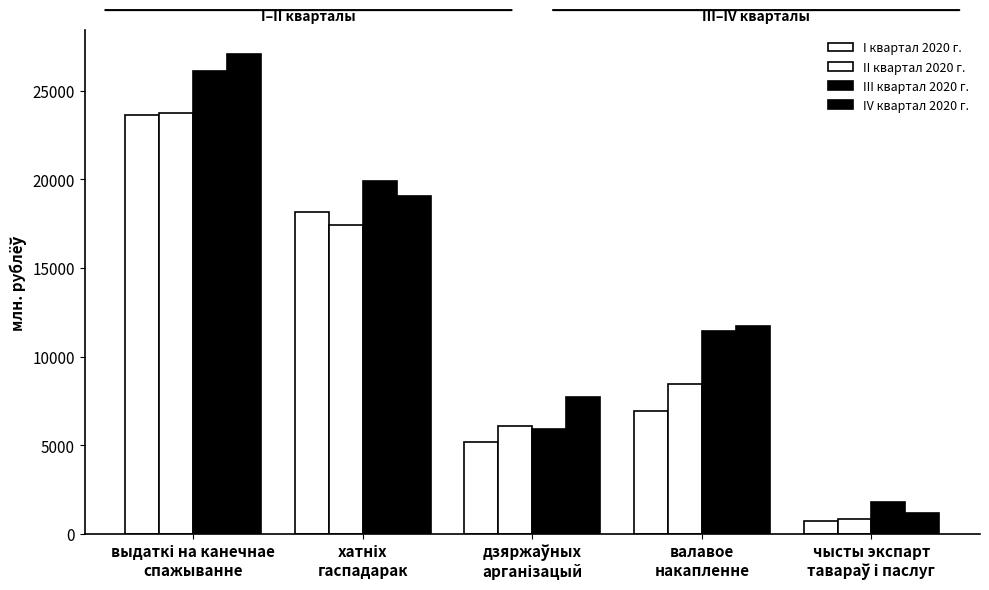

What is the difference between the highest and lowest values at хатніх
гаспадарак?

2520.2